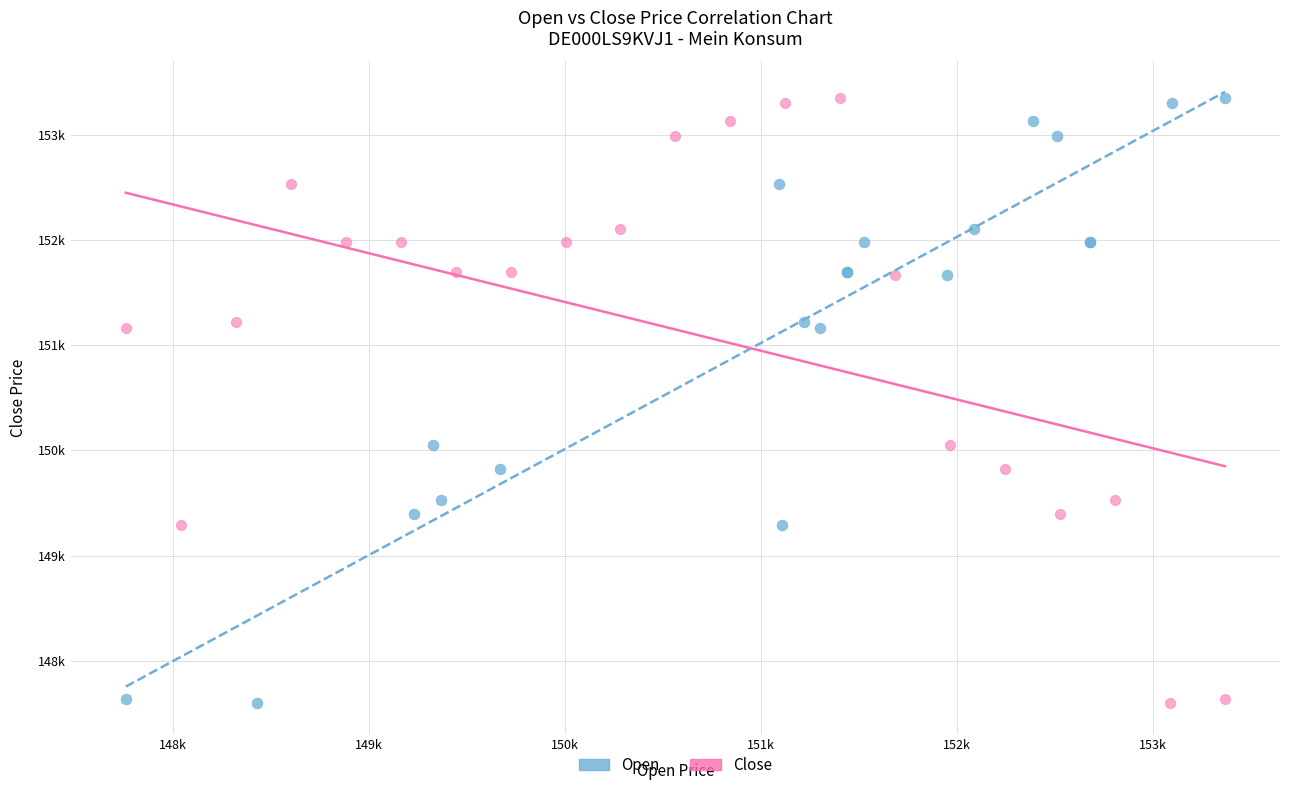

What are all the series names shown in the legend?

Open, Close